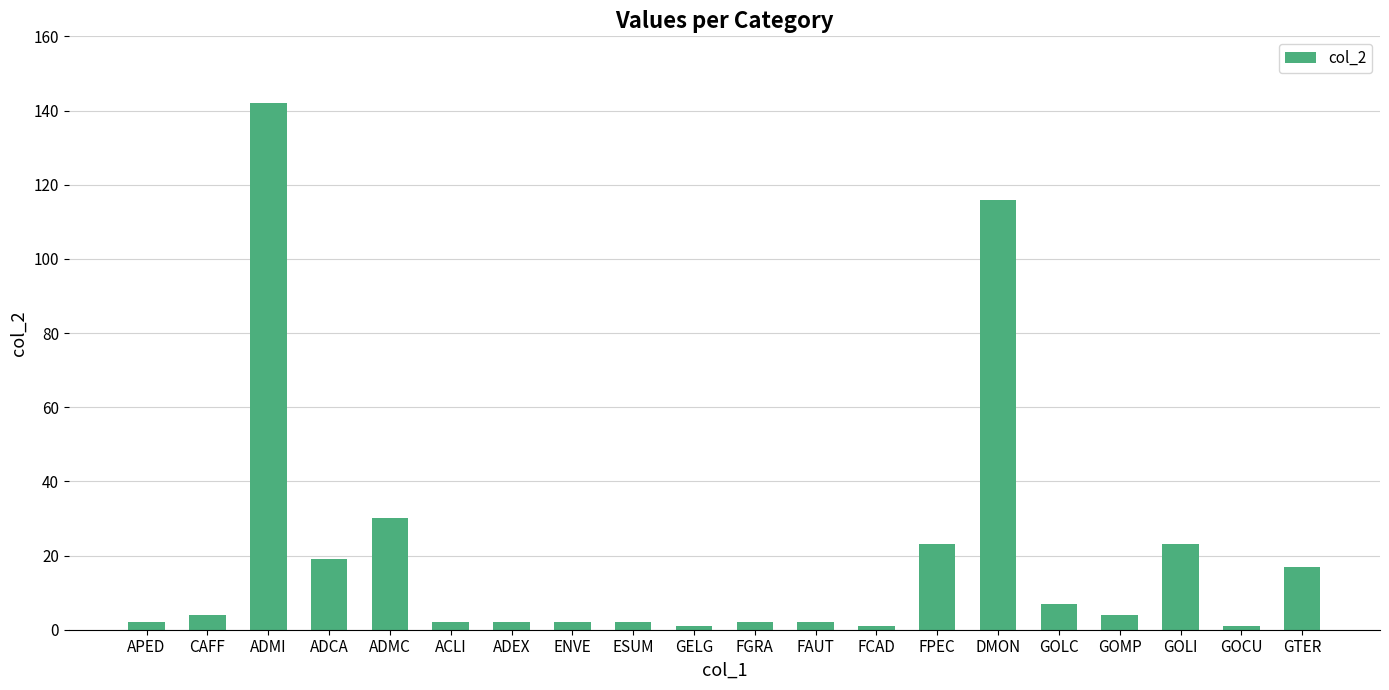

What is the maximum value shown in the chart?

142